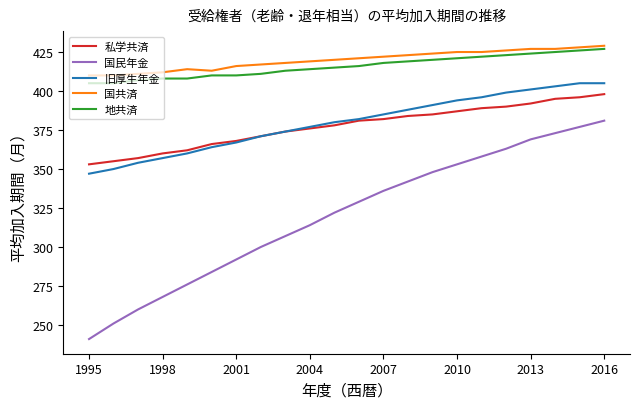

Is this an area chart (filled region under the line)?

No